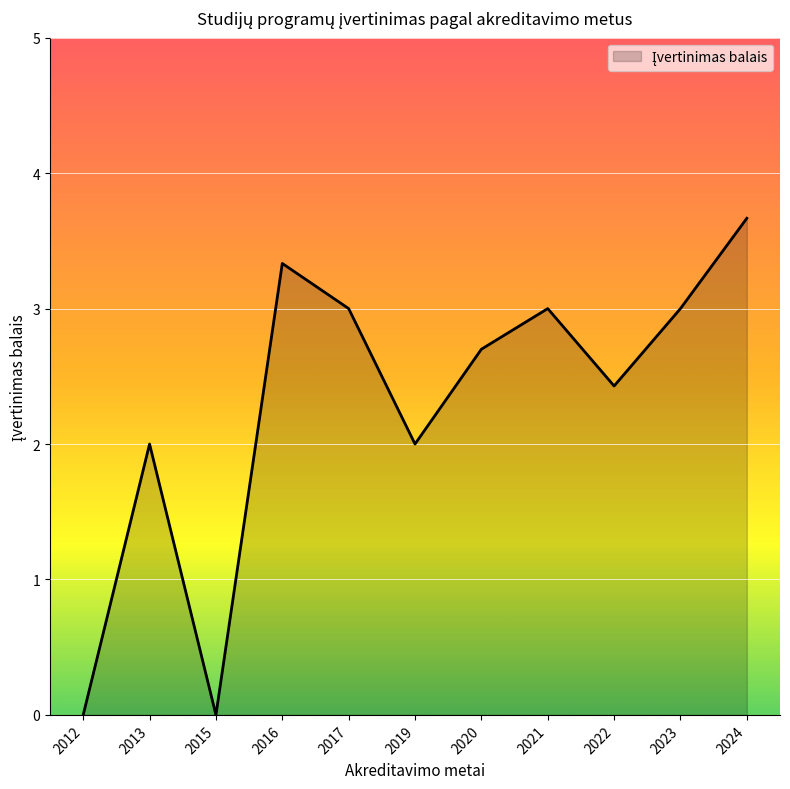

The chart shows a value of 5.9 at 2024. True or false?

False